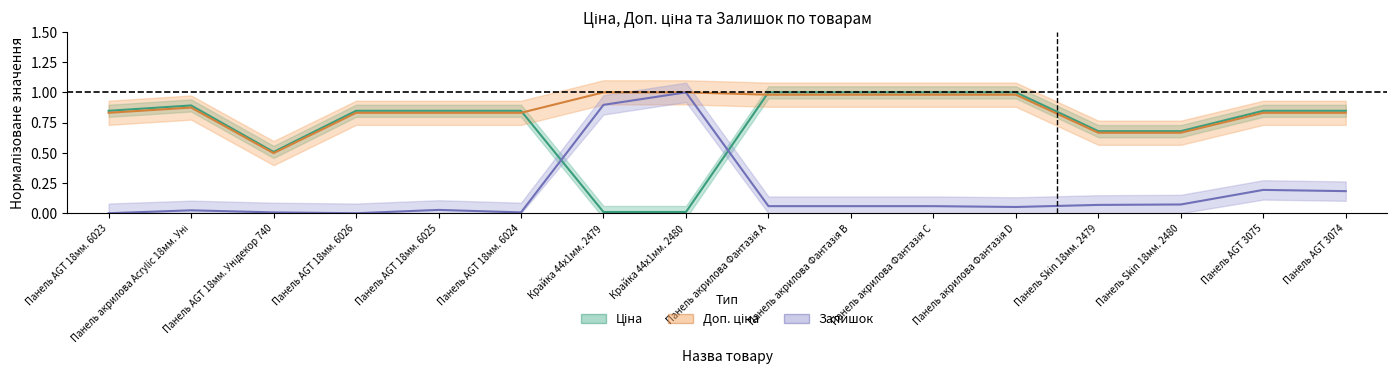

How many data points does each series have?

16